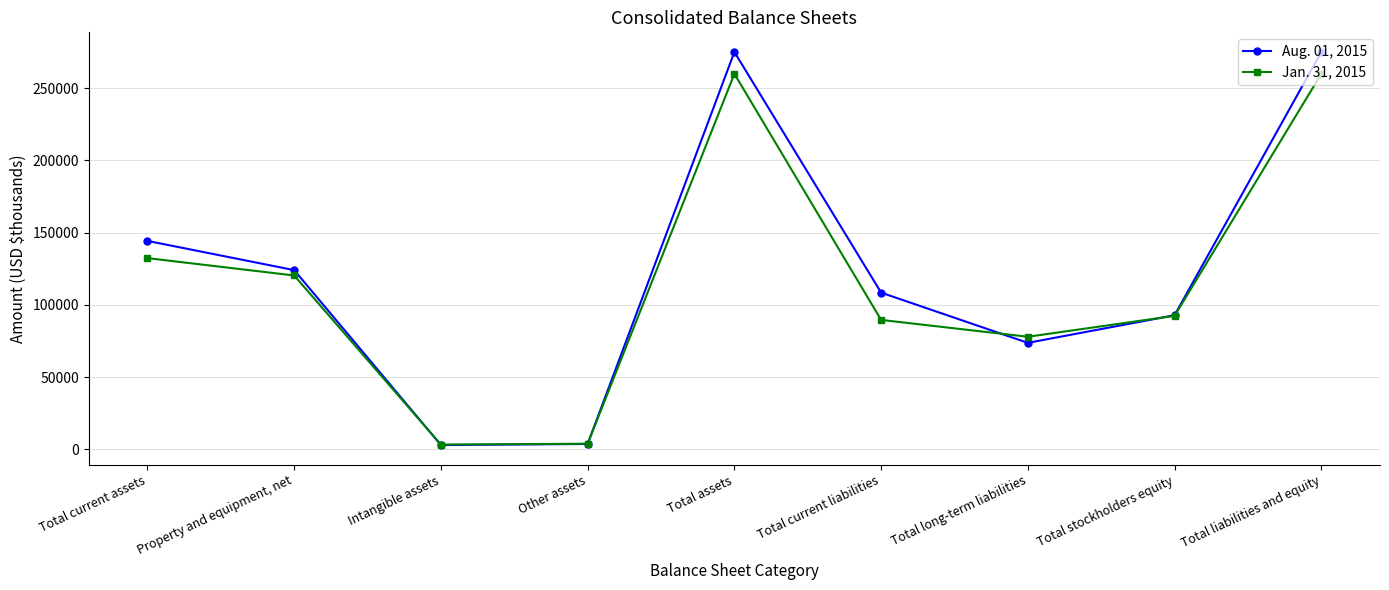

At which label is Jan. 31, 2015 closest to 131594?

Total current assets